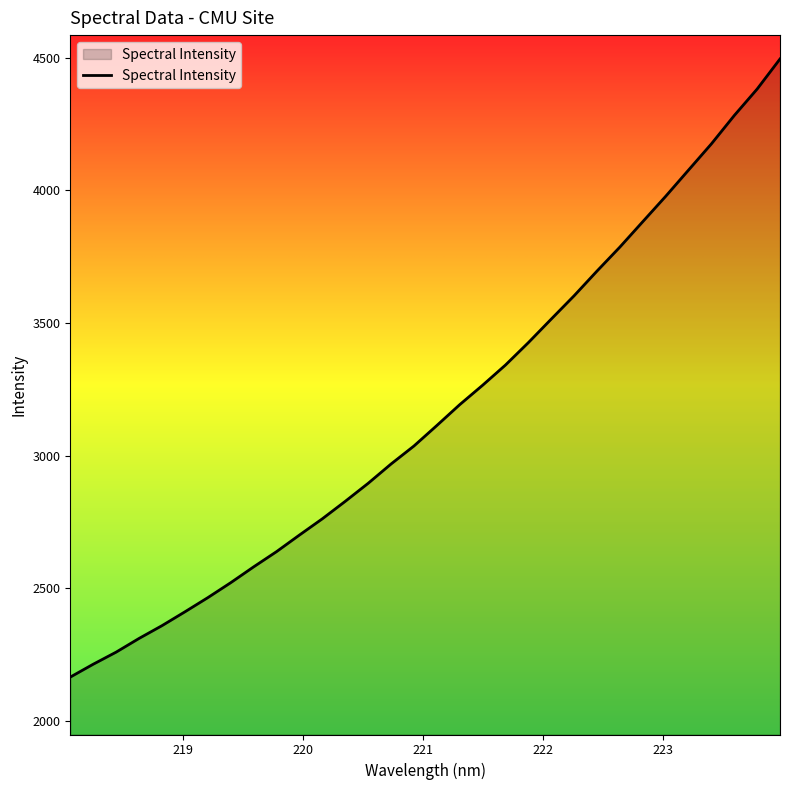

What is the difference between the maximum and minimum values?

2330.8